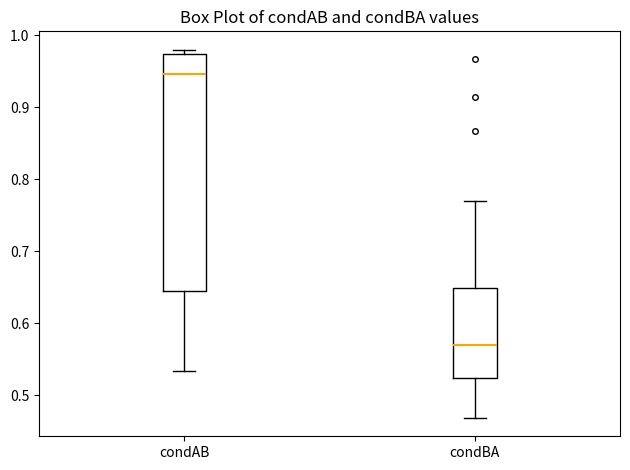

Which box's median line is the lowest?

condBA